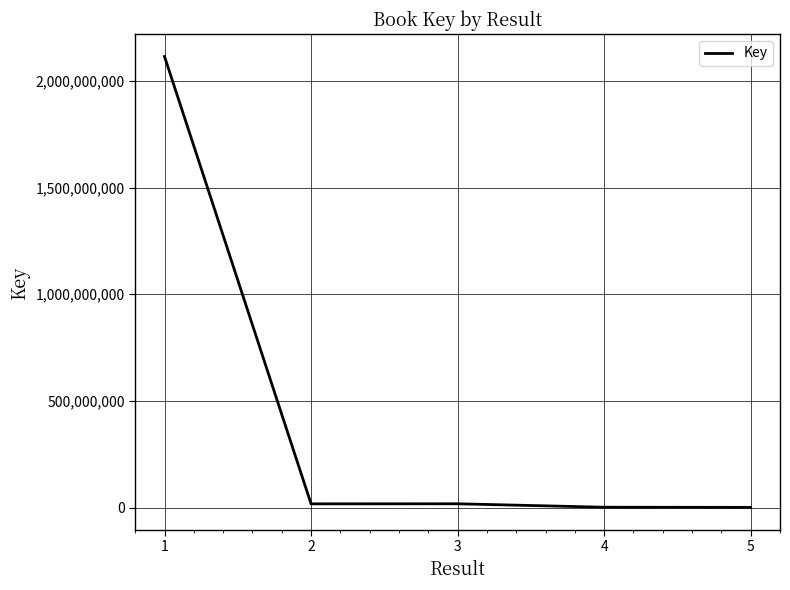

True or false: there are more than 1 points higher than both neighbors.

False